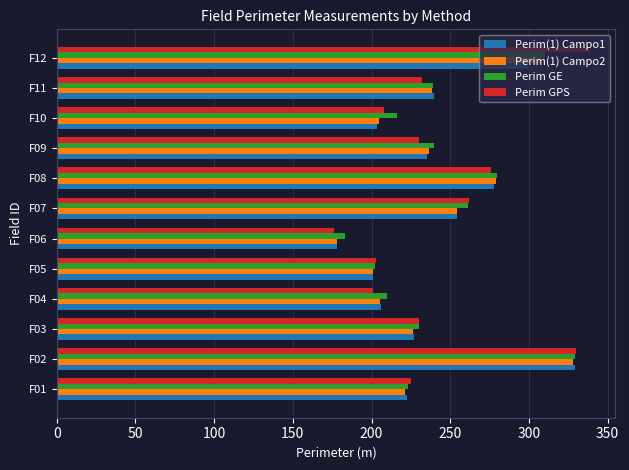

At which category does the chart reach its peak across all series?

F12